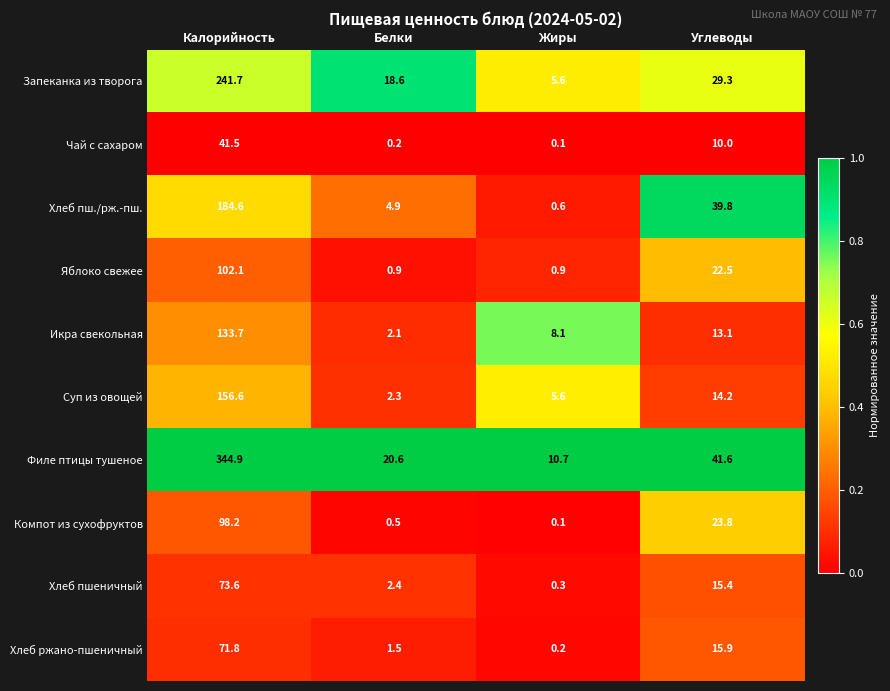

List the labels in order of Икра свекольная value, smallest first.

Белки, Жиры, Углеводы, Калорийность